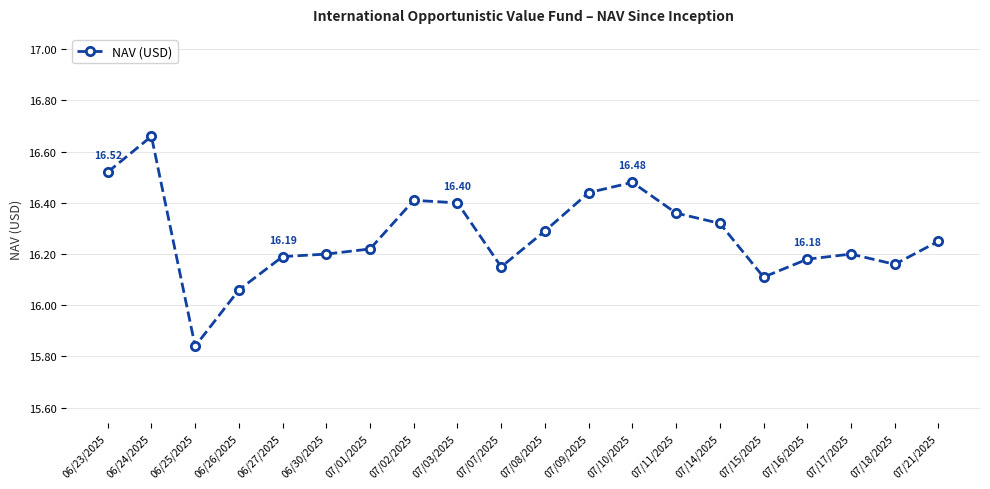

The chart shows a value of 7.2 at 07/09/2025. True or false?

False